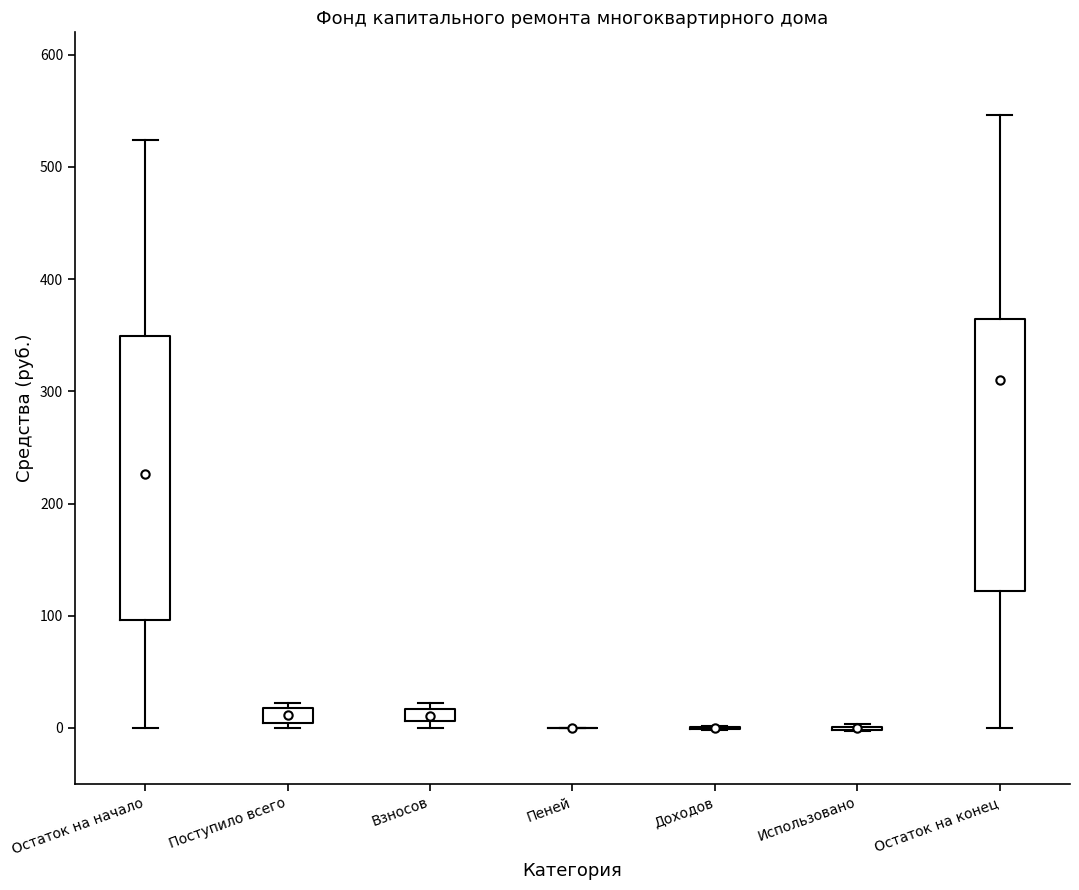

Where is the lower edge of the box for Взносов on the y-axis? The values are not printed on the chart, so give them approximately, as read against the axis.

10